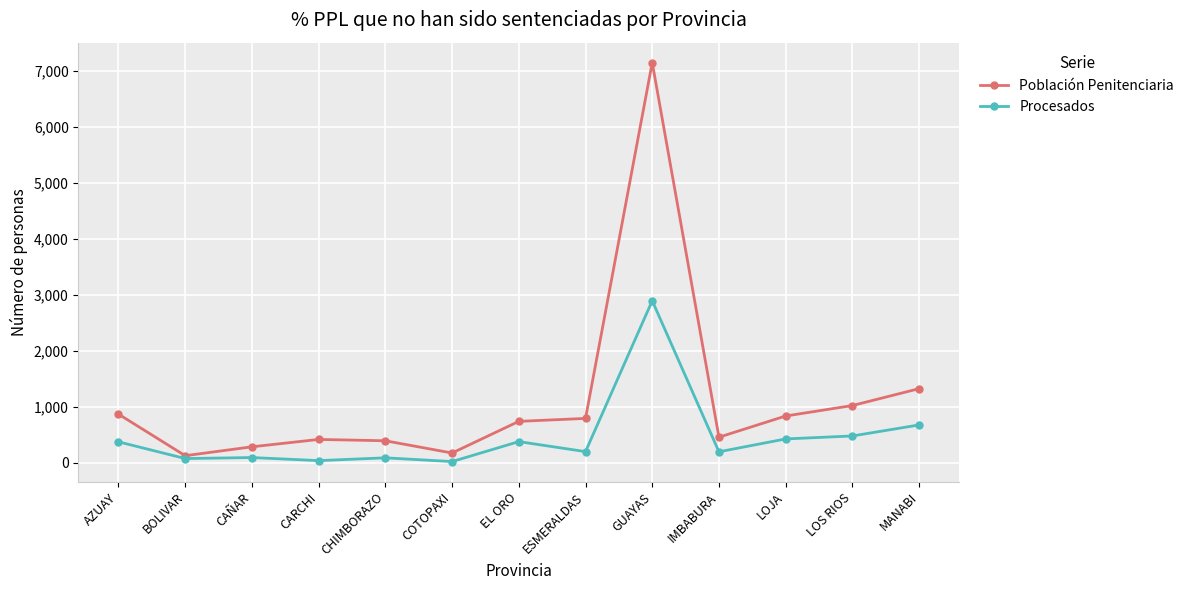

What are all the series names shown in the legend?

Población Penitenciaria, Procesados